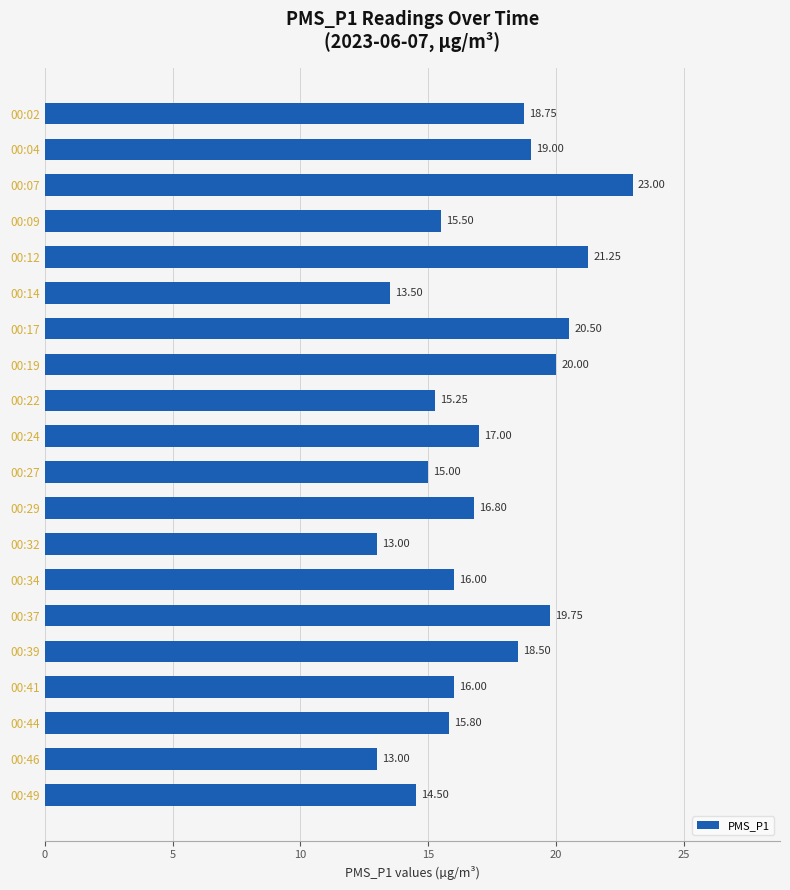

What is the difference between the values at 00:32 and 00:44?

2.8